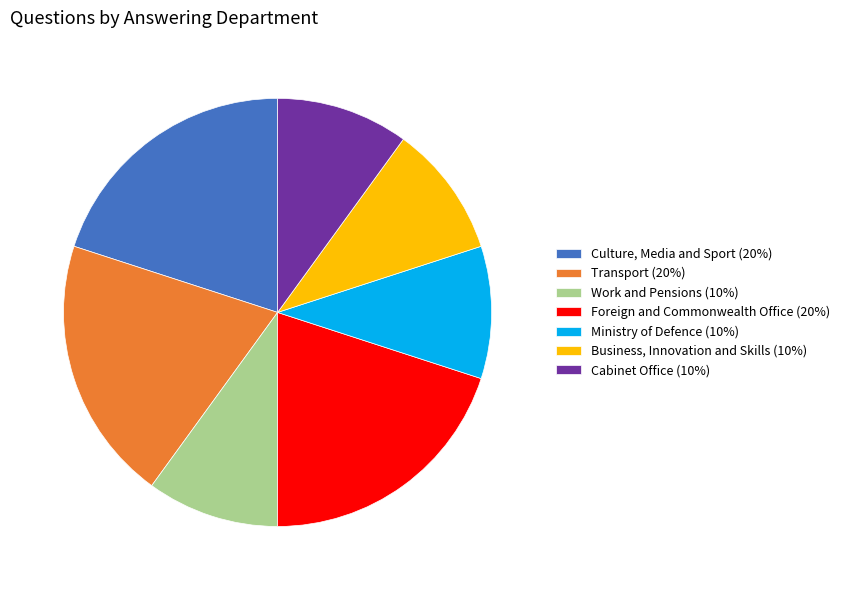

Between Transport (20%) and Ministry of Defence (10%), which is larger?

Transport (20%)